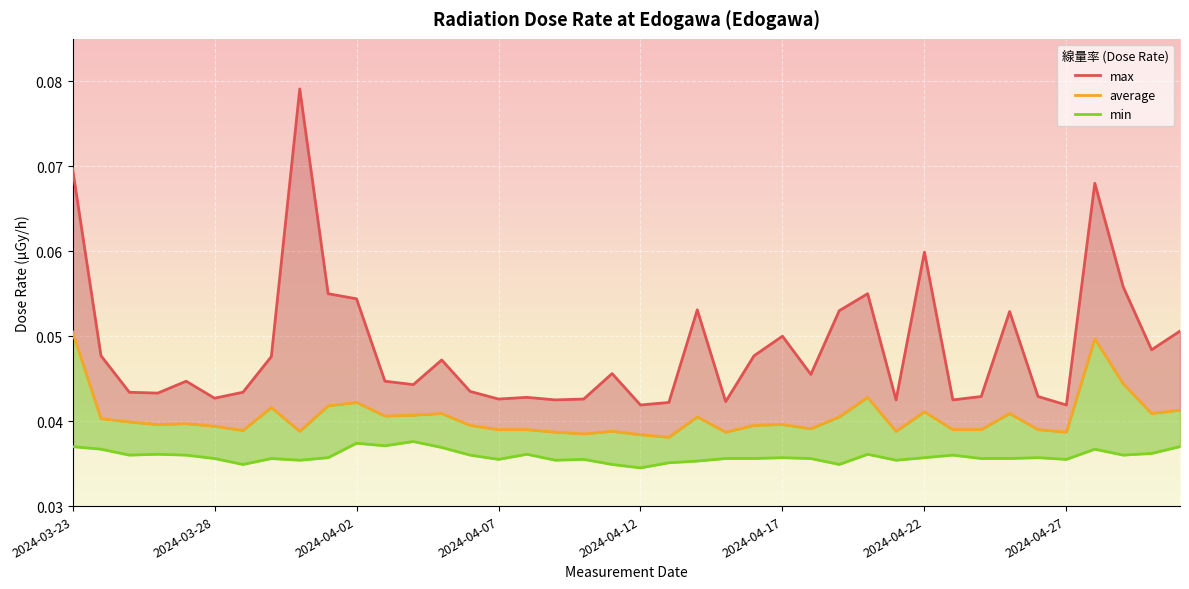

What are all the series names shown in the legend?

max, average, min